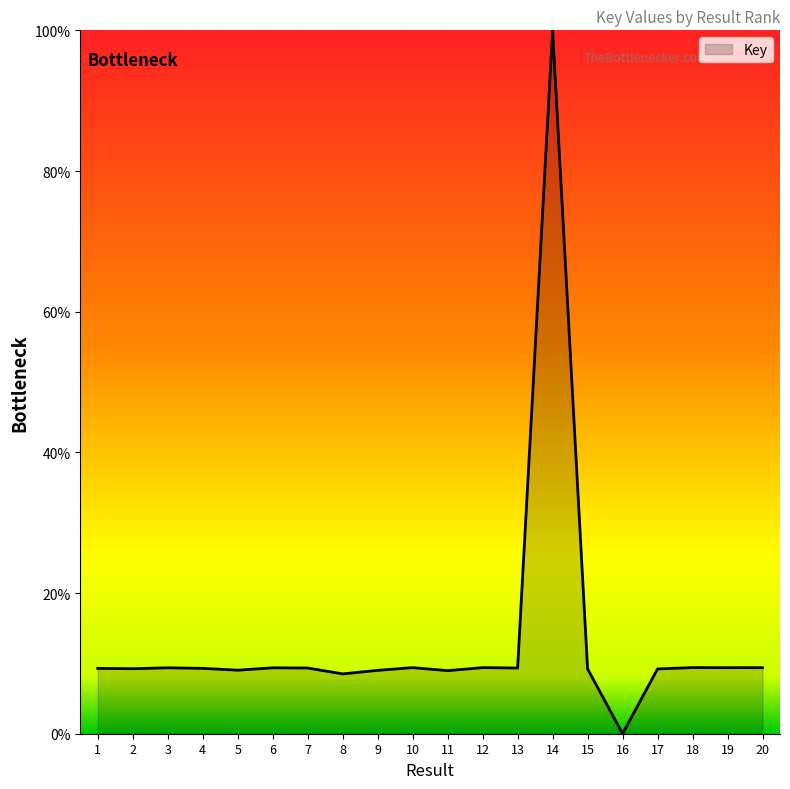

What is the sum of the values at 3 and 19?

18.8